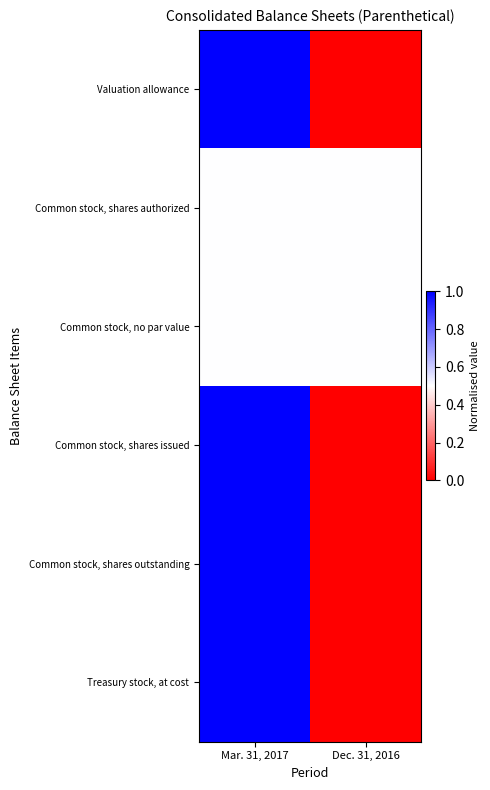

Count the number of categories in the chart.

2